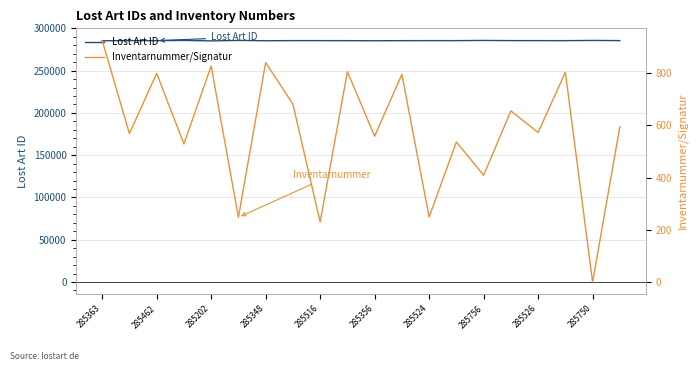

The Lost Art ID series shows 285524 at 285524. True or false?

True